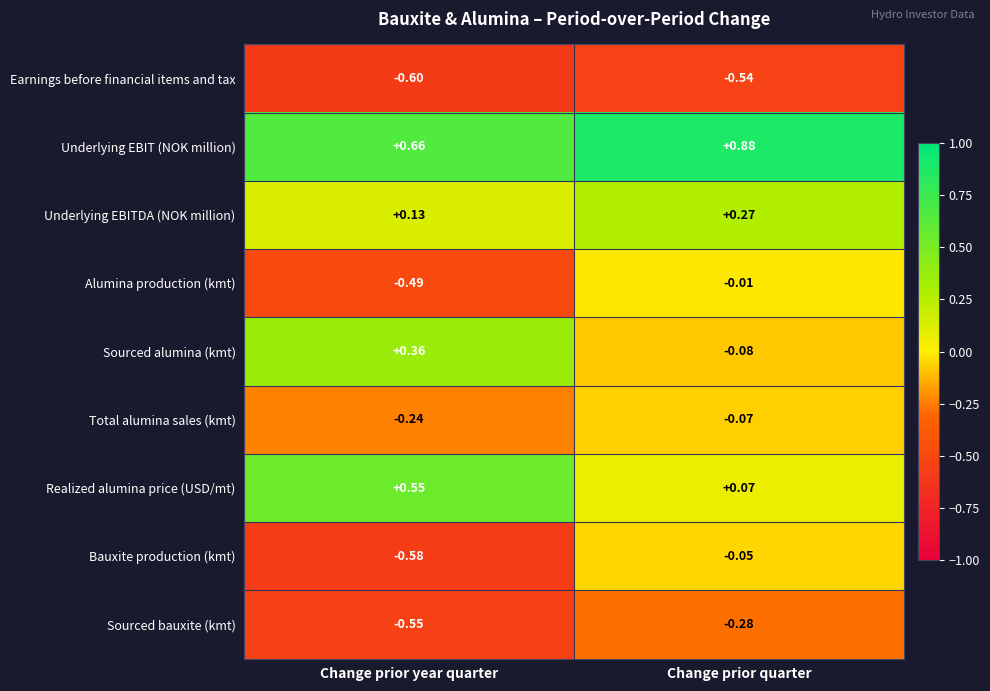

At which category is the sum across all series the highest?

Change prior quarter